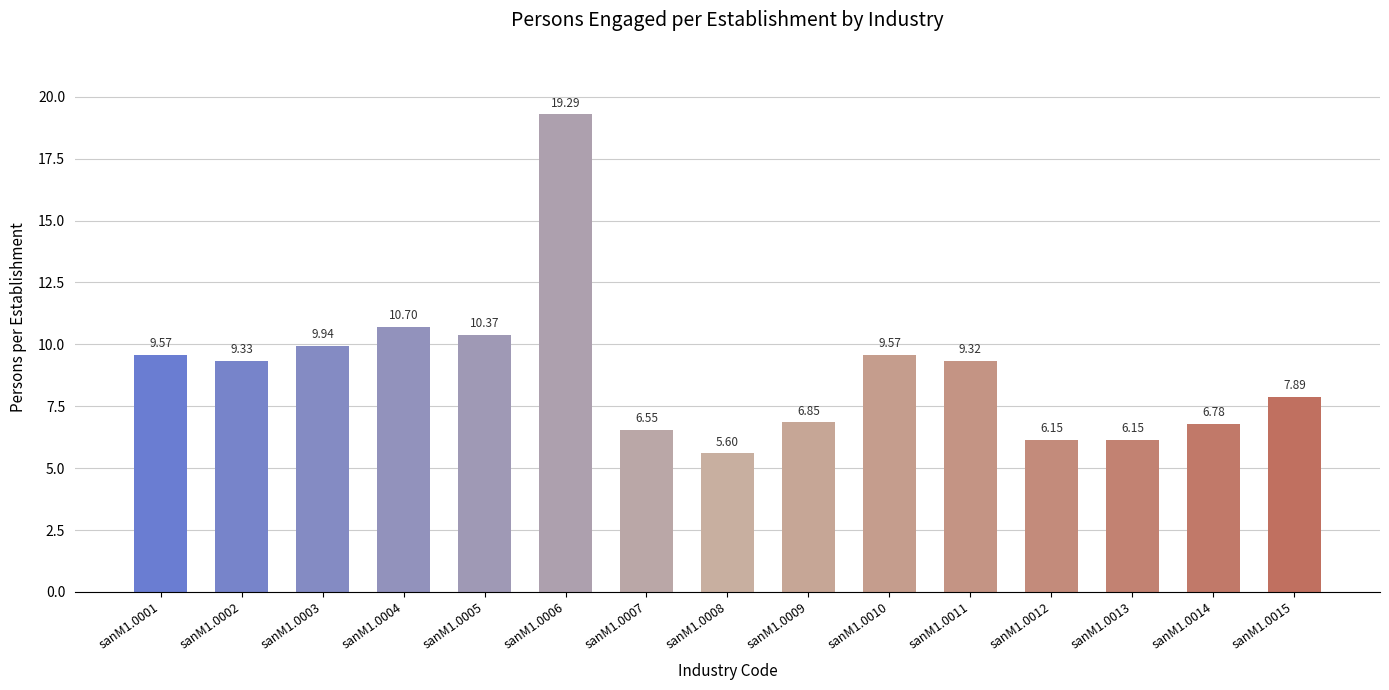

What is the minimum value shown in the chart?

5.6